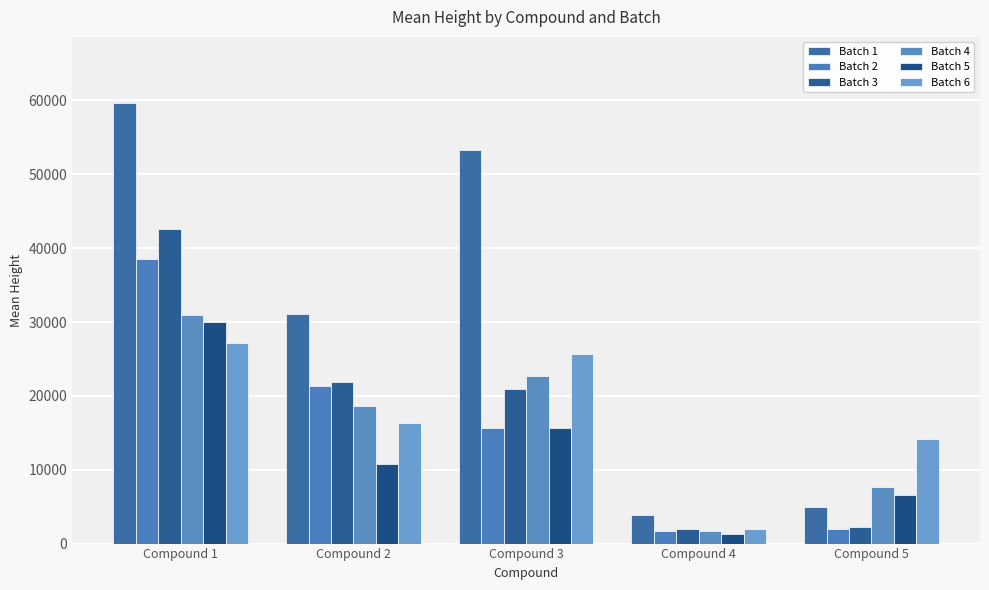

Count the number of categories in the chart.

5